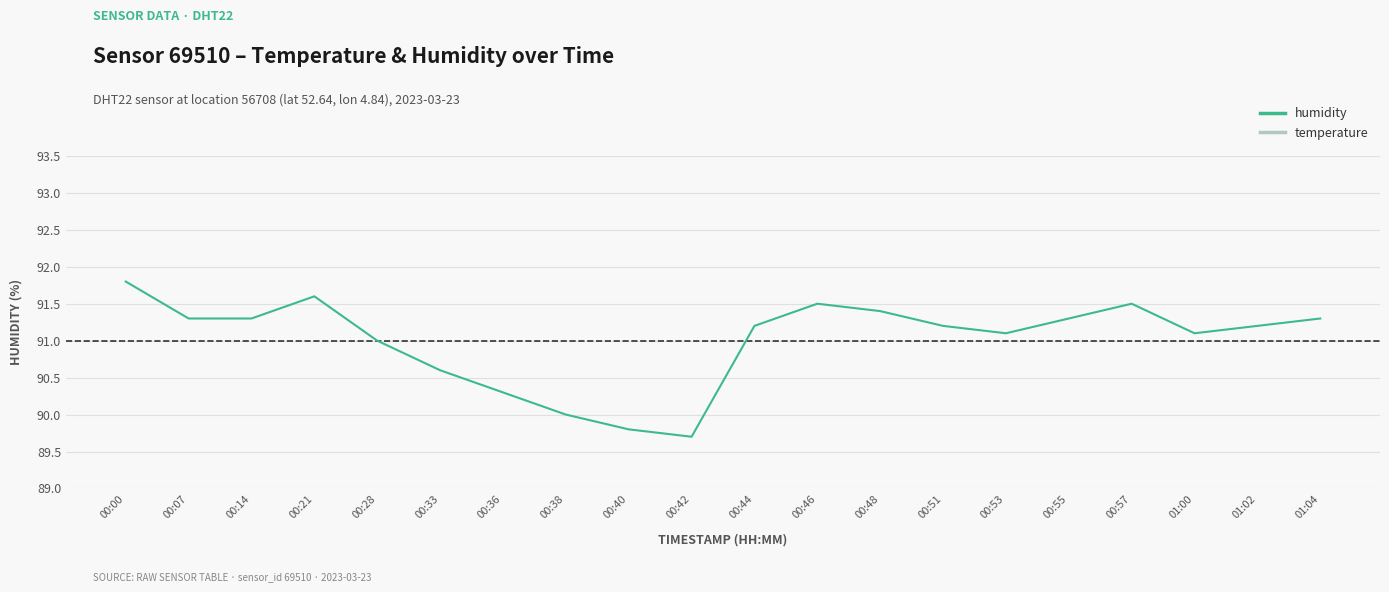

True or false: temperature has more than 2 points higher than both neighbors.

False